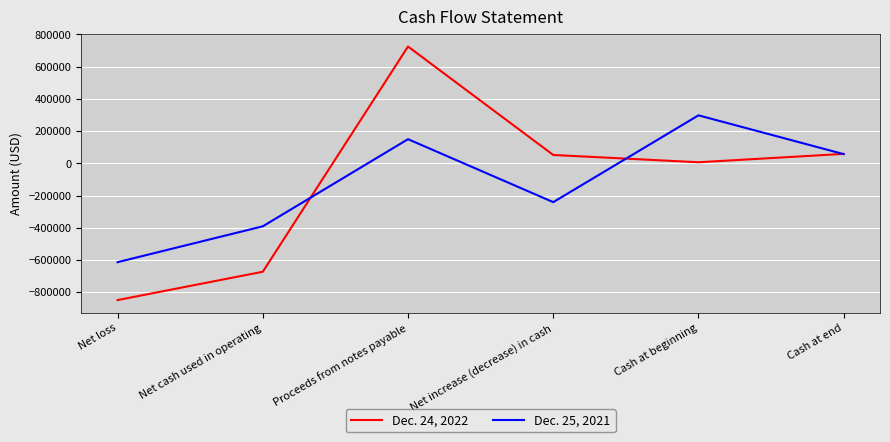

Which category has the highest value across all series?

Proceeds from notes payable